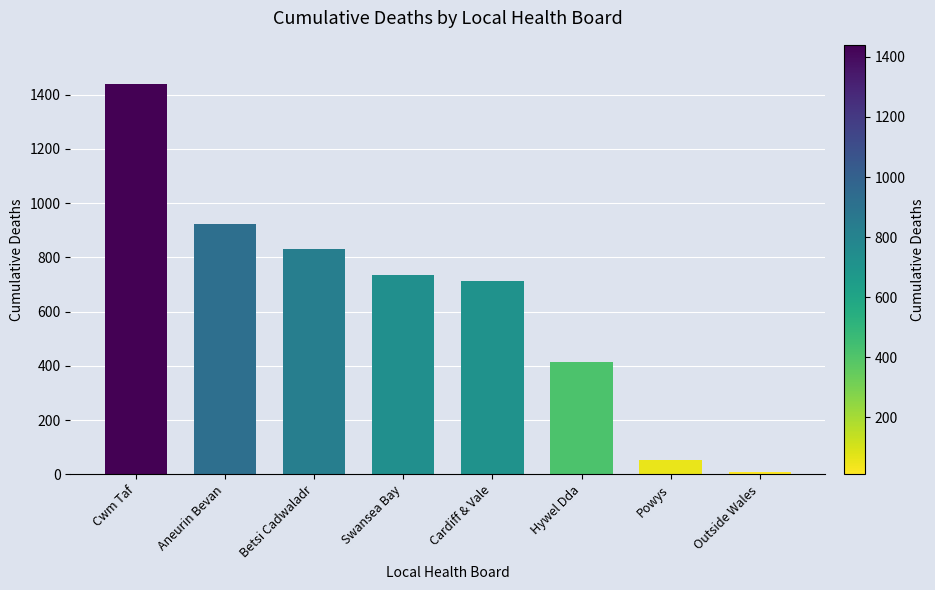

What is the minimum value shown in the chart?

10